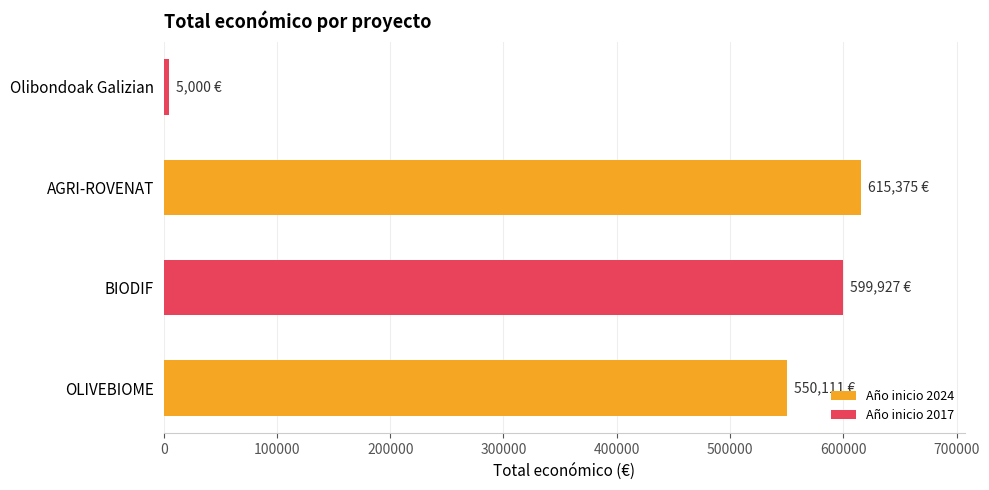

The chart shows a value of 901795 at BIODIF. True or false?

False